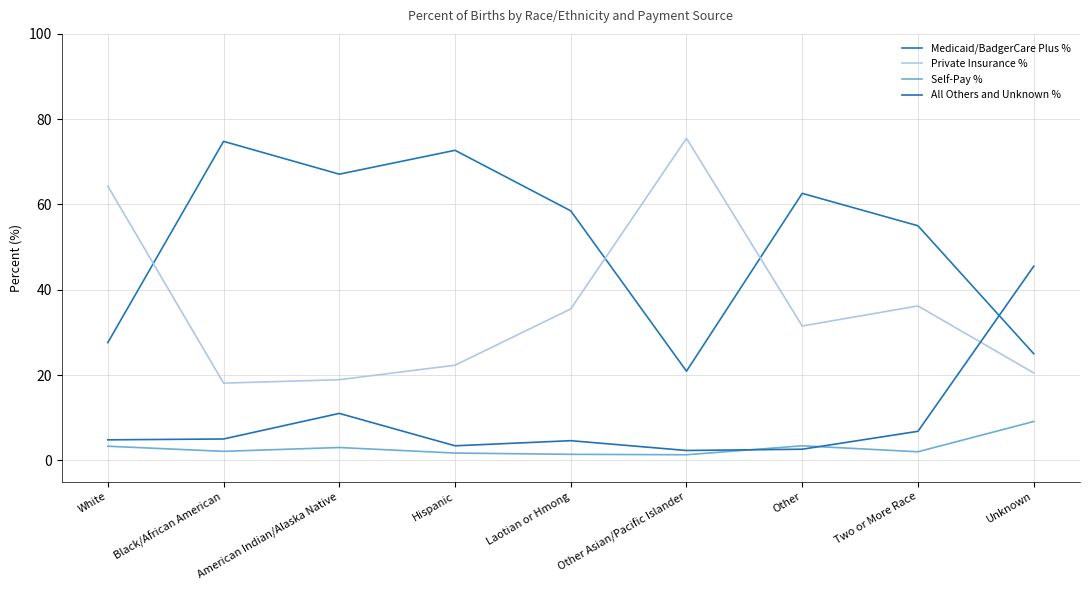

List the labels in order of All Others and Unknown % value, largest first.

Unknown, American Indian/Alaska Native, Two or More Race, Black/African American, White, Laotian or Hmong, Hispanic, Other, Other Asian/Pacific Islander